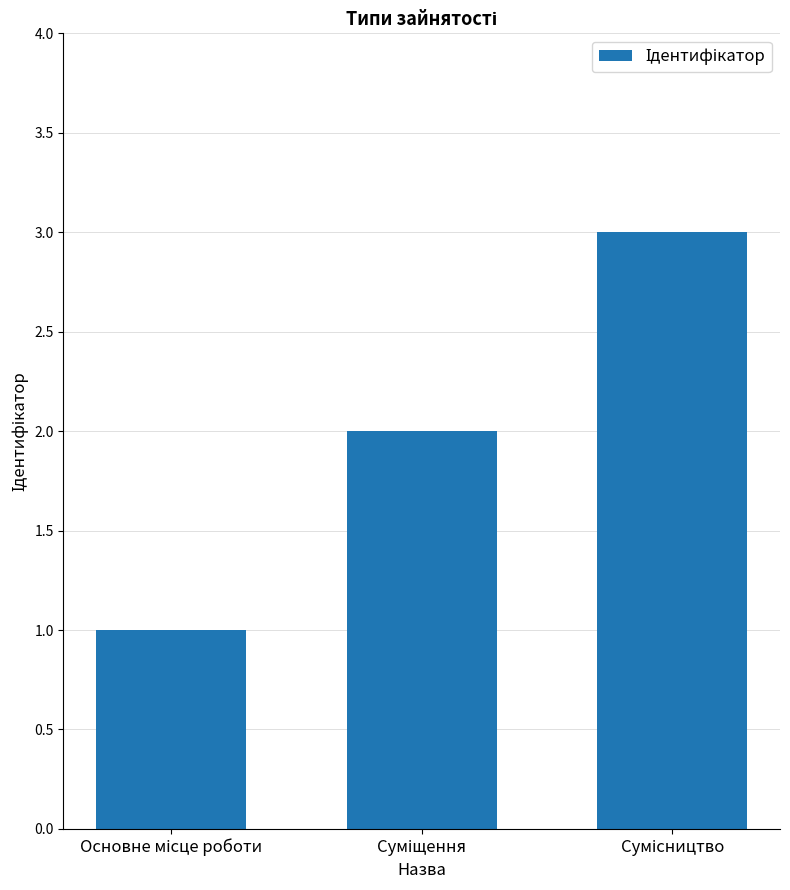

What is the sum of all values?

6